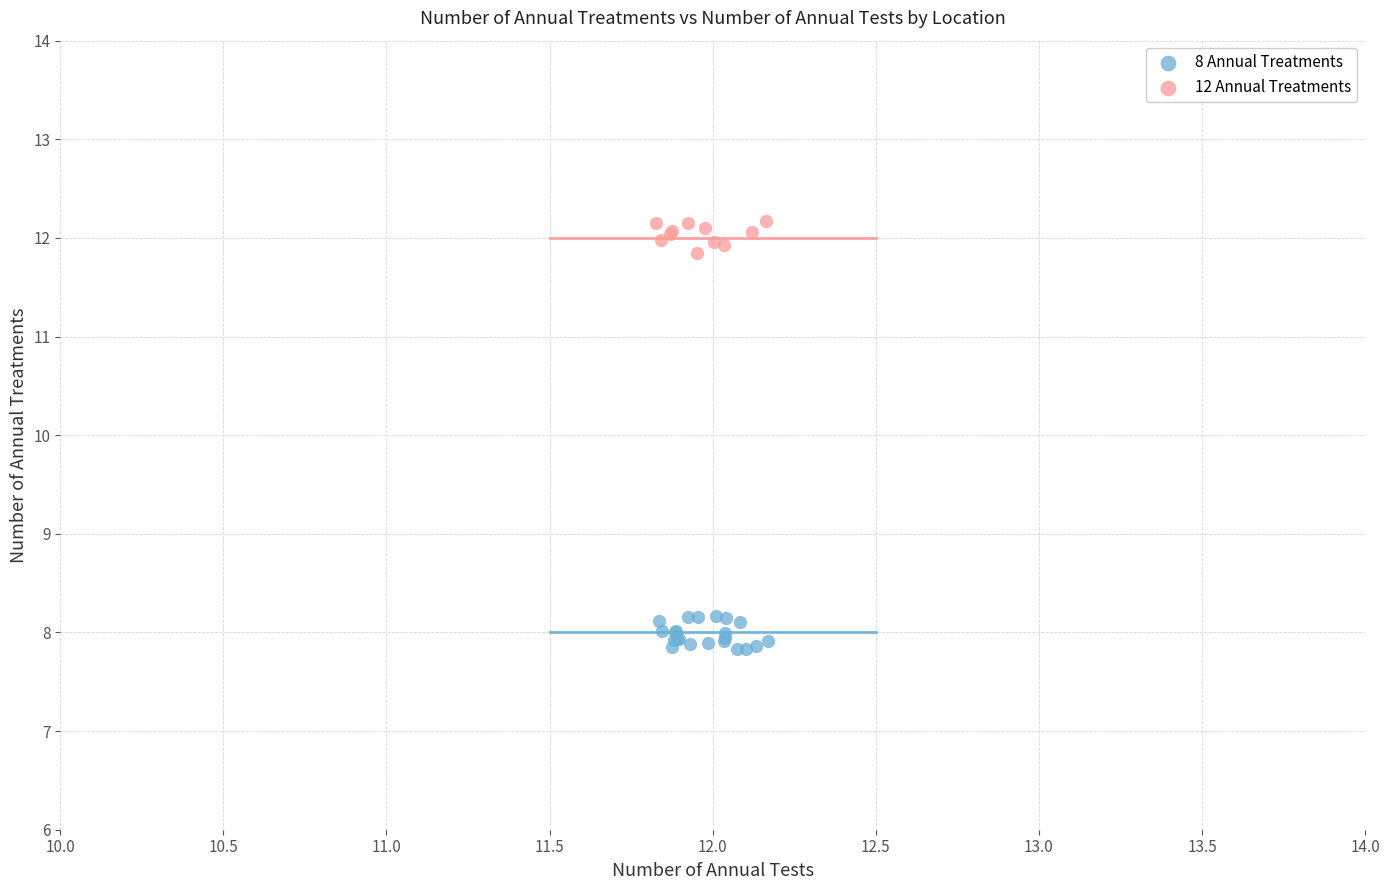

Which series has the largest Y range (max minus min)?

8 Annual Treatments